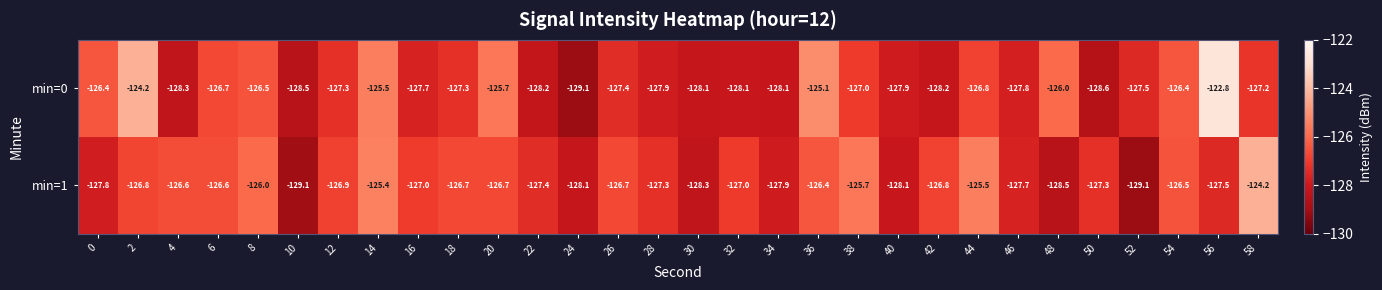

The min=1 series shows -126.0 at 8. True or false?

True